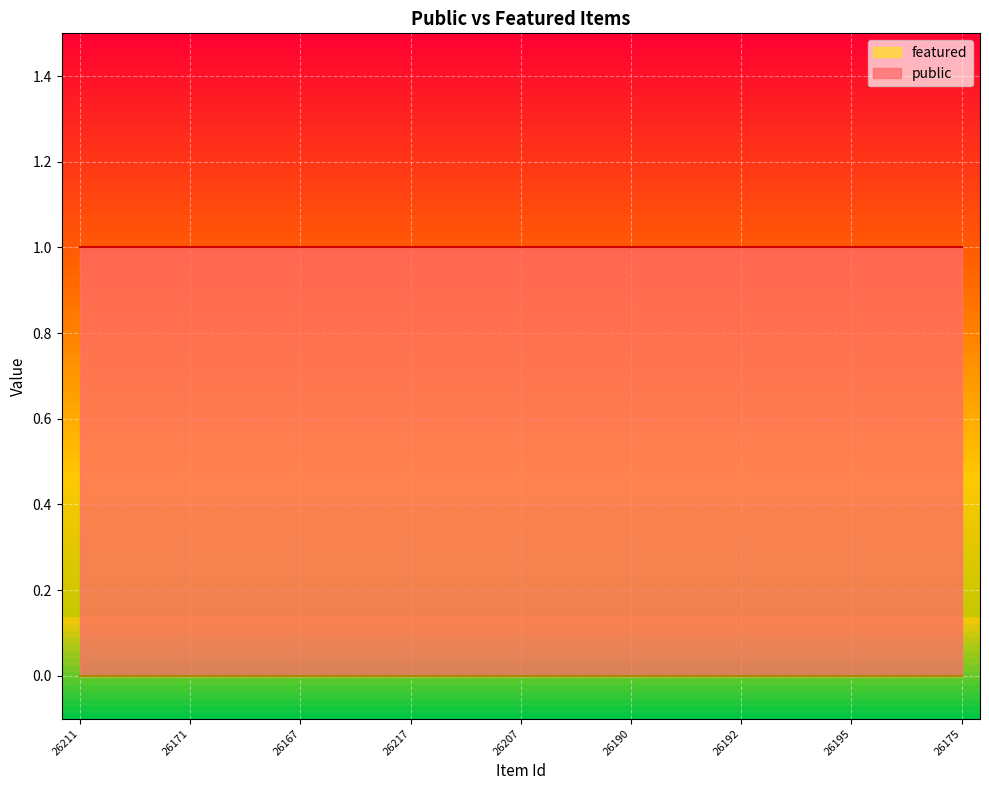

What are all the series names shown in the legend?

public, featured